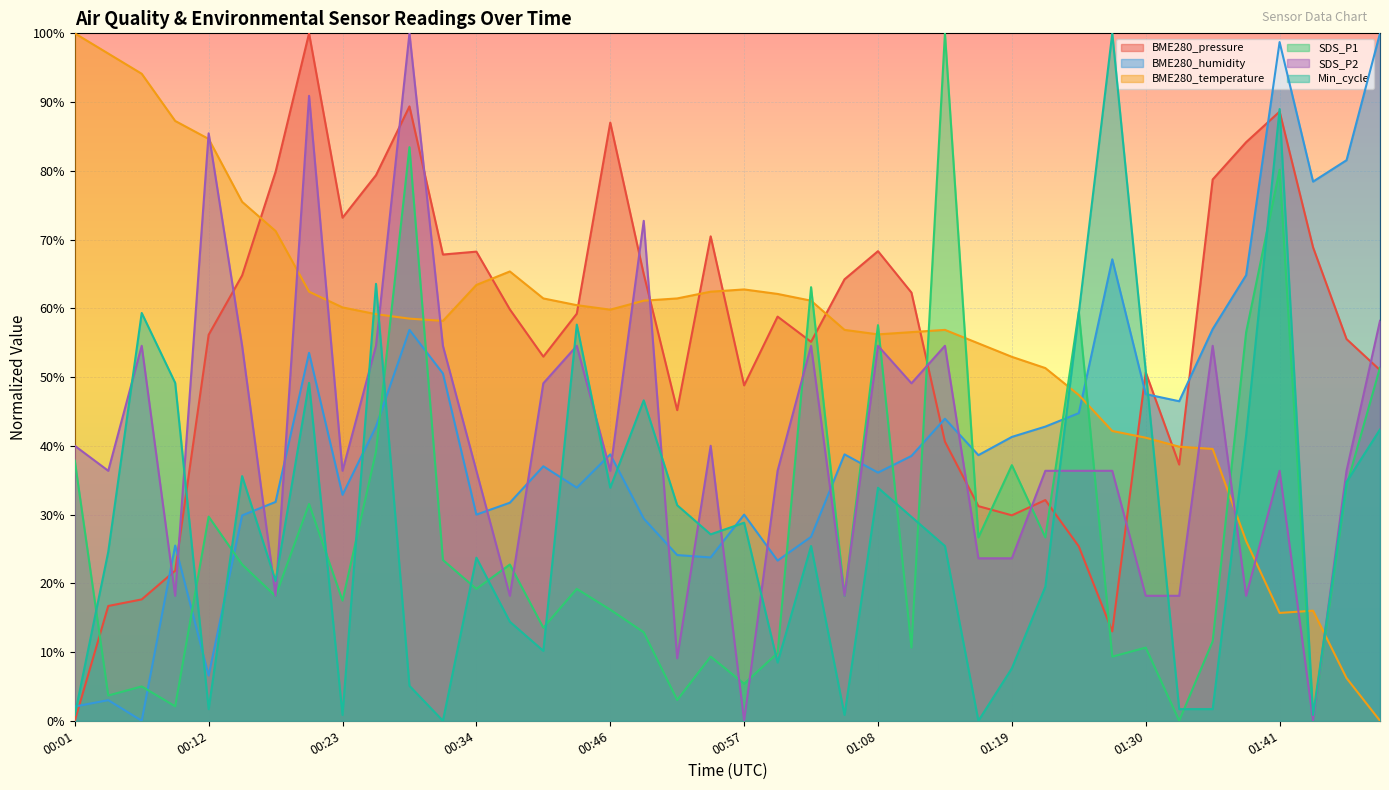

Reading left to right, transcribe all the data shown in this chart.

BME280_pressure: 0.0	16.7	17.7	21.8	56.1	64.8	79.9	100.0	73.2	79.4	89.4	67.8	68.2	59.8	53.0	59.2	87.0	65.0	45.2	70.5	48.8	58.8	55.1	64.2	68.3	62.3	40.6	31.2	29.9	32.1	25.4	13.0	50.7	37.3	78.7	84.2	88.6	68.9	55.5	51.0
BME280_humidity: 2.1	3.0	0.0	25.5	6.6	29.9	31.8	53.5	32.9	42.8	56.9	50.5	30.0	31.7	37.0	33.9	38.8	29.4	24.1	23.8	30.0	23.3	26.8	38.8	36.1	38.5	43.9	38.6	41.3	42.8	44.8	67.1	47.5	46.5	57.0	64.8	98.7	78.4	81.5	100.0
BME280_temperature: 100.0	97.1	94.1	87.3	84.6	75.5	71.2	62.4	60.1	59.2	58.5	58.2	63.4	65.4	61.4	60.5	59.8	61.1	61.4	62.4	62.7	62.1	61.1	56.9	56.2	56.5	56.9	54.9	52.9	51.3	47.4	42.2	41.2	39.9	39.5	26.1	15.7	16.0	6.2	0.0
SDS_P1: 37.8	3.7	5.0	2.1	29.7	22.7	18.1	31.5	17.5	39.2	83.4	23.4	19.2	22.7	13.5	19.2	16.2	12.9	3.0	9.3	5.4	9.9	63.1	18.1	57.6	10.6	100.0	26.7	37.2	26.7	59.5	9.3	10.6	0.0	11.6	56.5	80.2	0.0	34.2	51.4
SDS_P2: 40.0	36.4	54.5	18.2	85.5	54.5	18.2	90.9	36.4	54.5	100.0	54.5	36.4	18.2	49.1	54.5	36.4	72.7	9.1	40.0	0.0	36.4	54.5	18.2	54.5	49.1	54.5	23.6	23.6	36.4	36.4	36.4	18.2	18.2	54.5	18.2	36.4	0.0	36.4	58.2
Min_cycle: 0.8	24.6	59.3	49.2	1.7	35.6	20.3	49.2	0.8	63.6	5.1	0.0	23.7	14.4	10.2	57.6	33.9	46.6	31.4	27.1	28.8	8.5	25.4	0.8	33.9	29.7	25.4	0.0	7.6	19.5	59.3	100.0	50.8	1.7	1.7	41.5	89.0	0.8	34.7	42.4